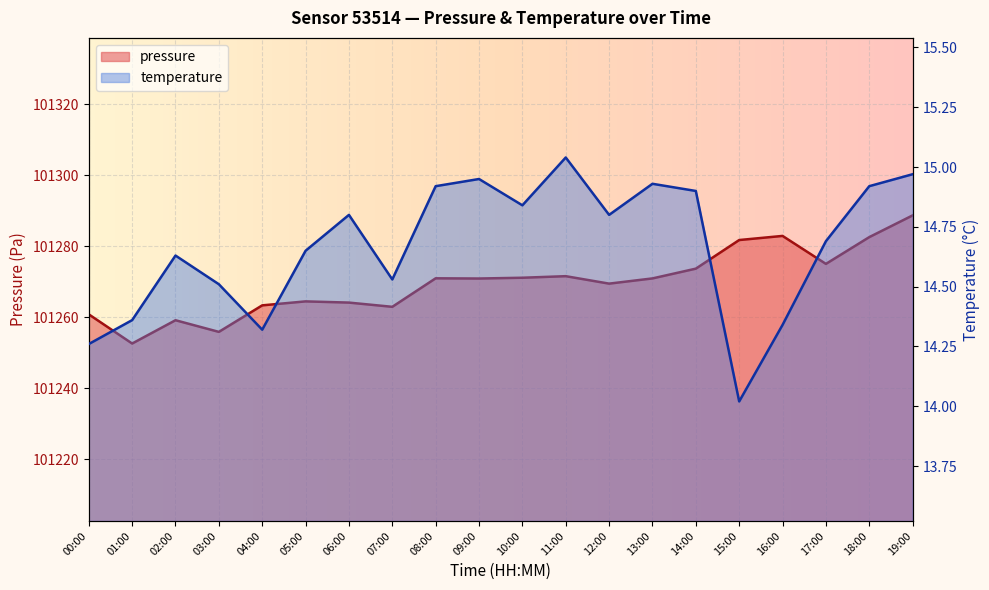

What is the label of the 14th point from the left?

13:00